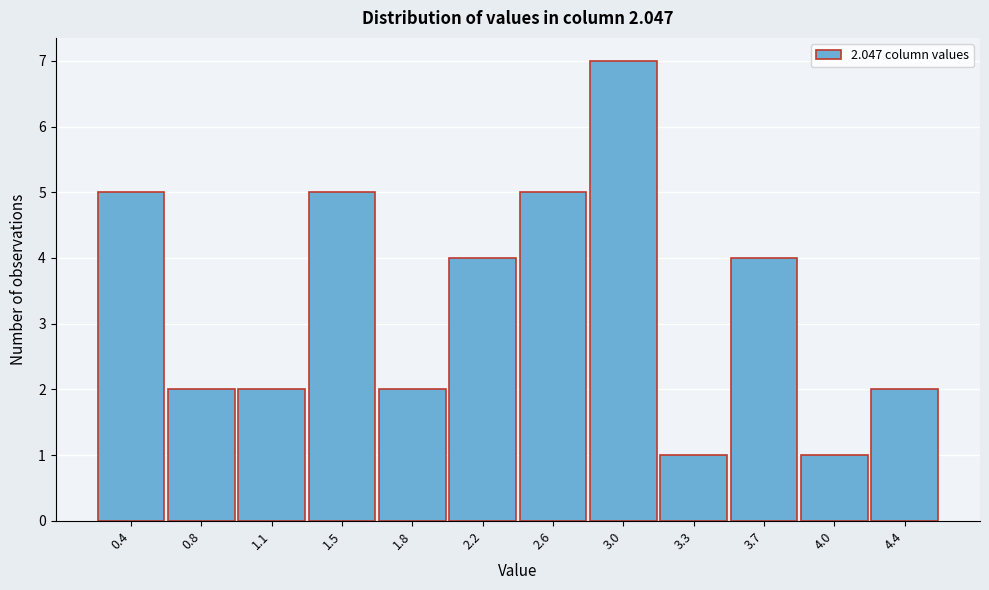

Reading left to right, extract all data points from this chart.

5	2	2	5	2	4	5	7	1	4	1	2